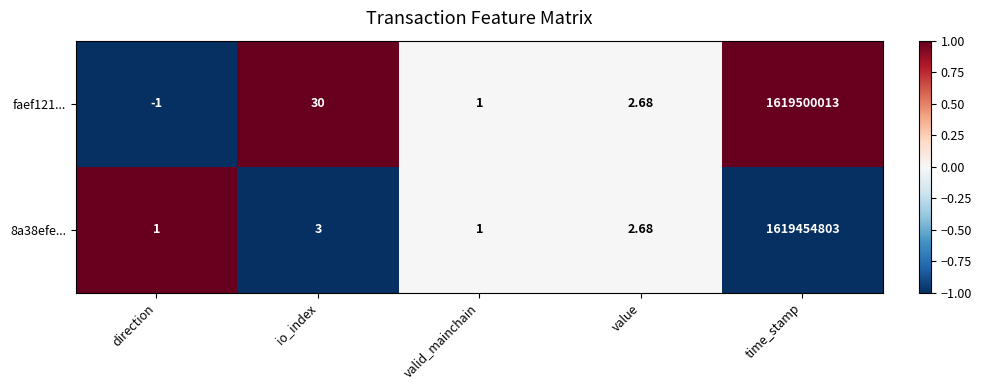

Is the value of faef121... at time_stamp greater than the value of 8a38efe... at value?

Yes